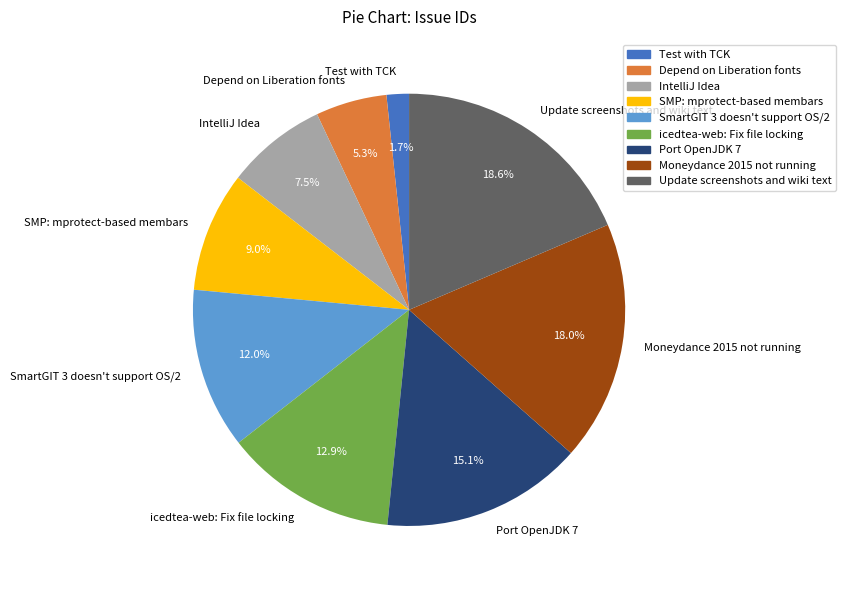

Combined, what portion of the pie is Depend on Liberation fonts and Test with TCK?

7.0%